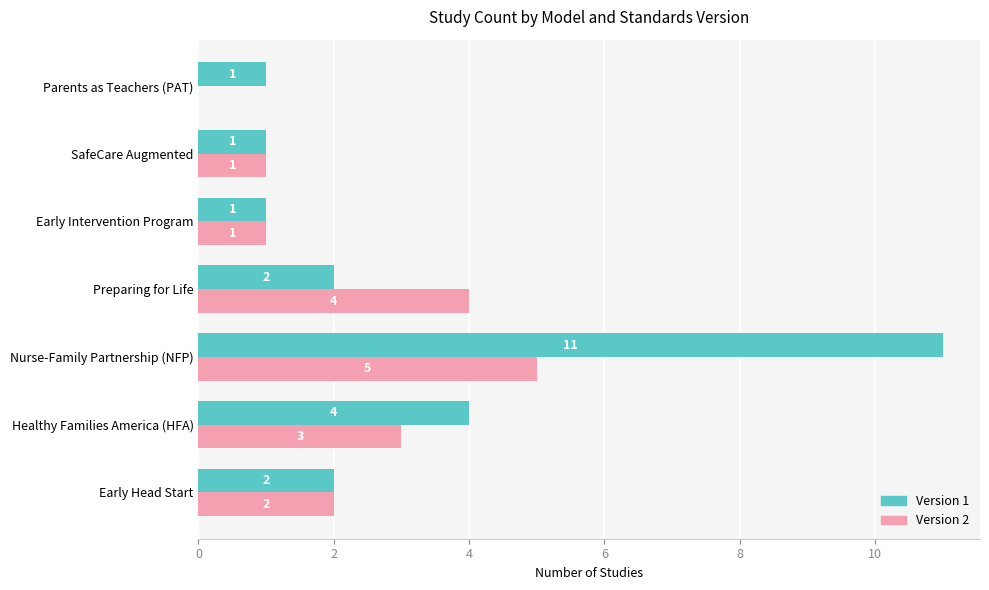

Between Nurse-Family Partnership (NFP) and Preparing for Life, which series saw the biggest shift?

Version 1